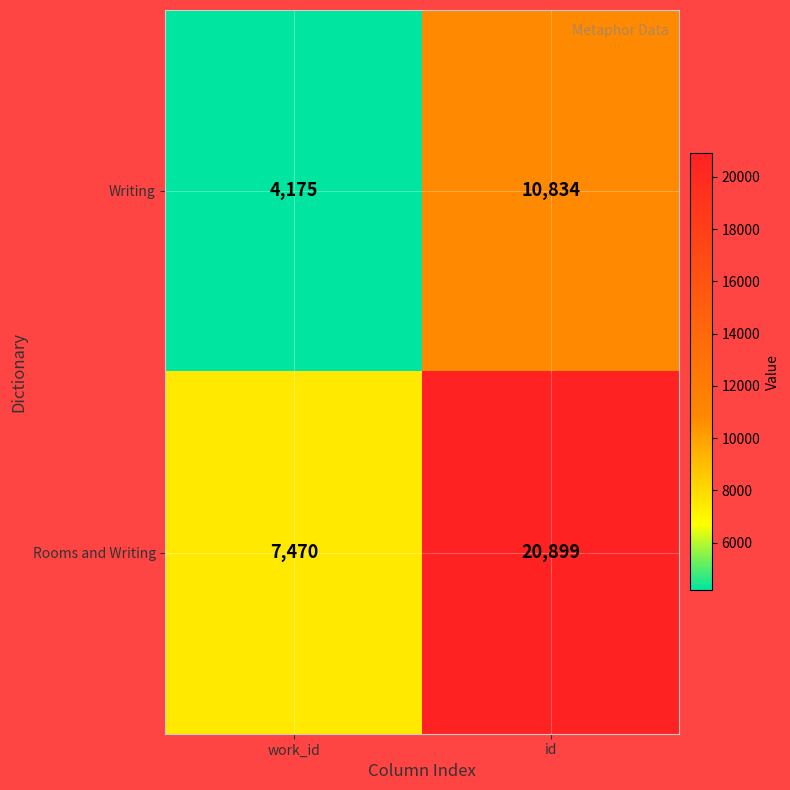

Rank the series by their maximum value, from highest to lowest.

Rooms and Writing, Writing